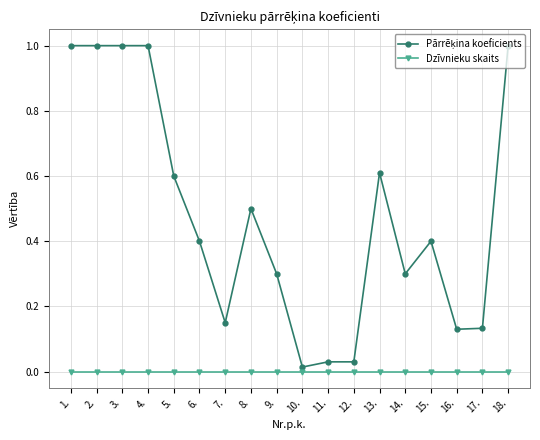

What is the label of the 14th point from the left?

14.